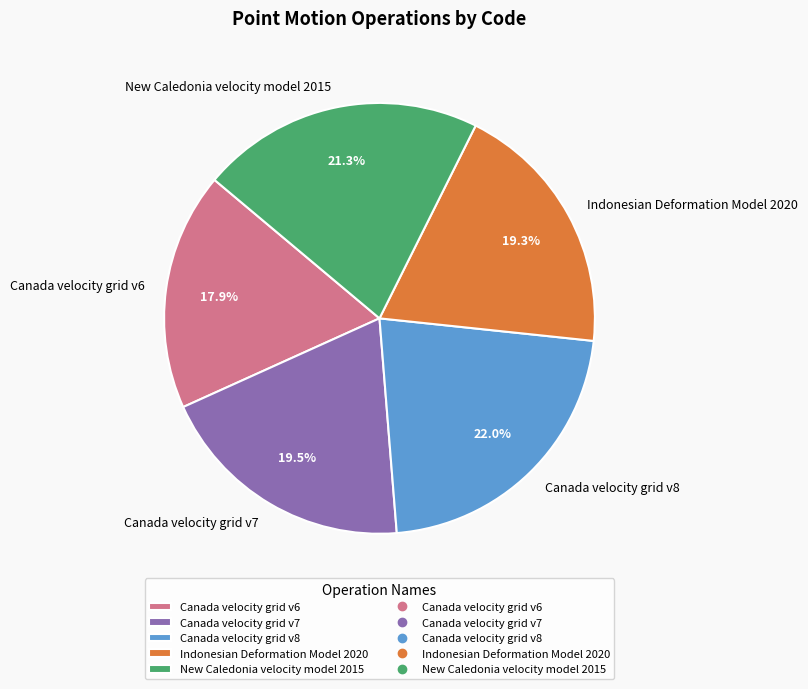

What percentage do Canada velocity grid v7 and Canada velocity grid v6 together represent?

37.4%